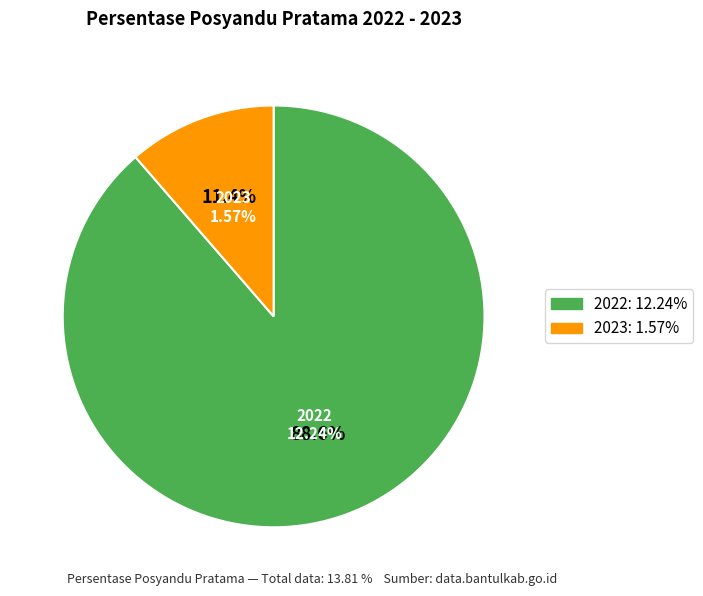

Is it true that 2023 is 18% of the pie?

False